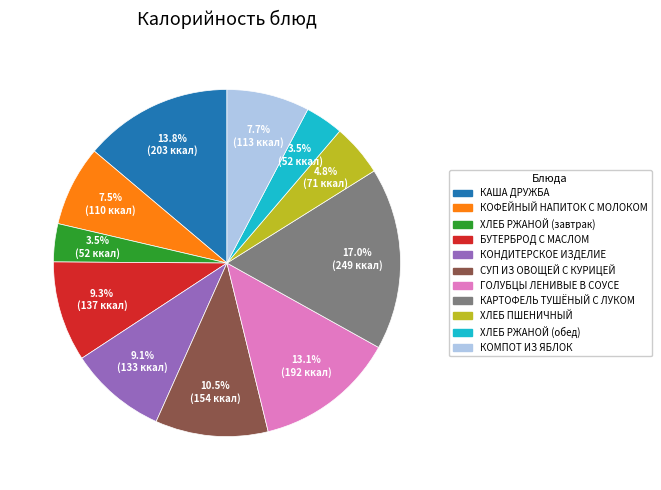

Count the number of slices in the pie.

11